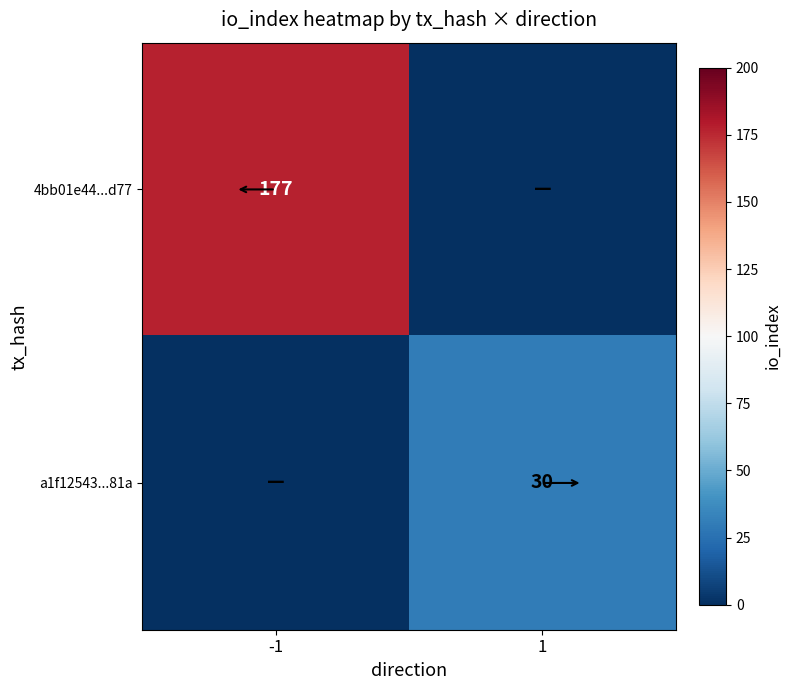

Rank the series by their average value, from lowest to highest.

a1f12543...81a, 4bb01e44...d77